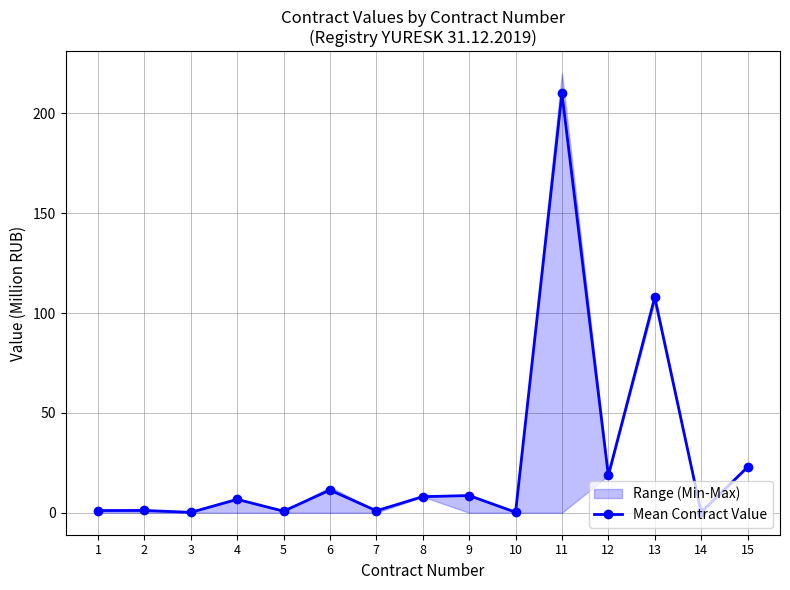

At which label does the data first exceed 6?

4